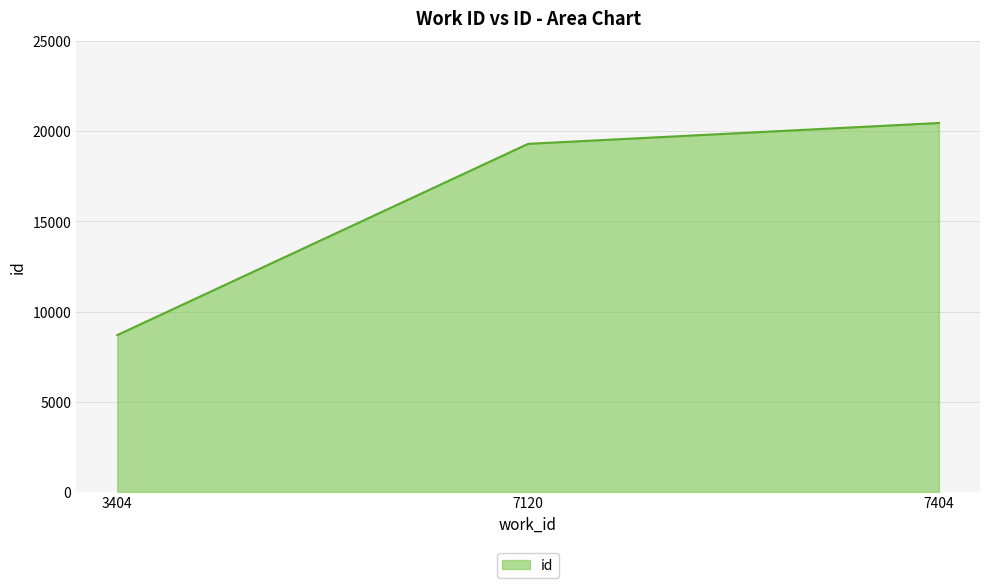

List the labels in order of value, smallest first.

3404, 7120, 7404